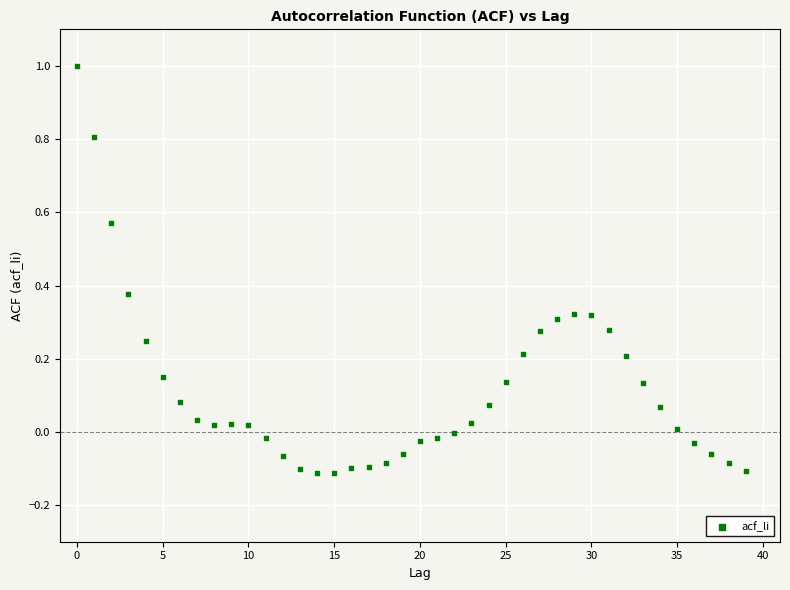

What is the range of Y values (max minus min)?

1.1